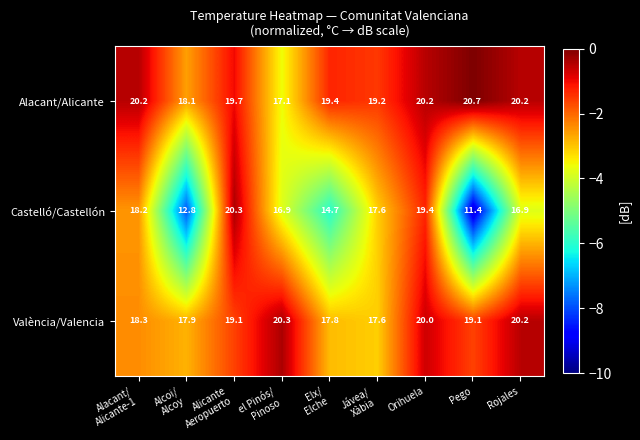

How many data points does each series have?

9